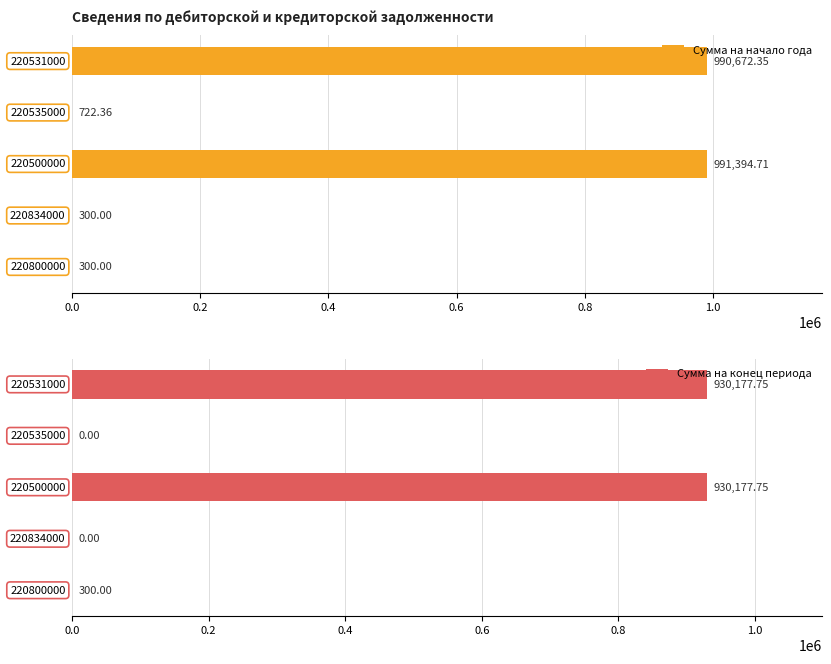

Count the number of data series in this chart.

2